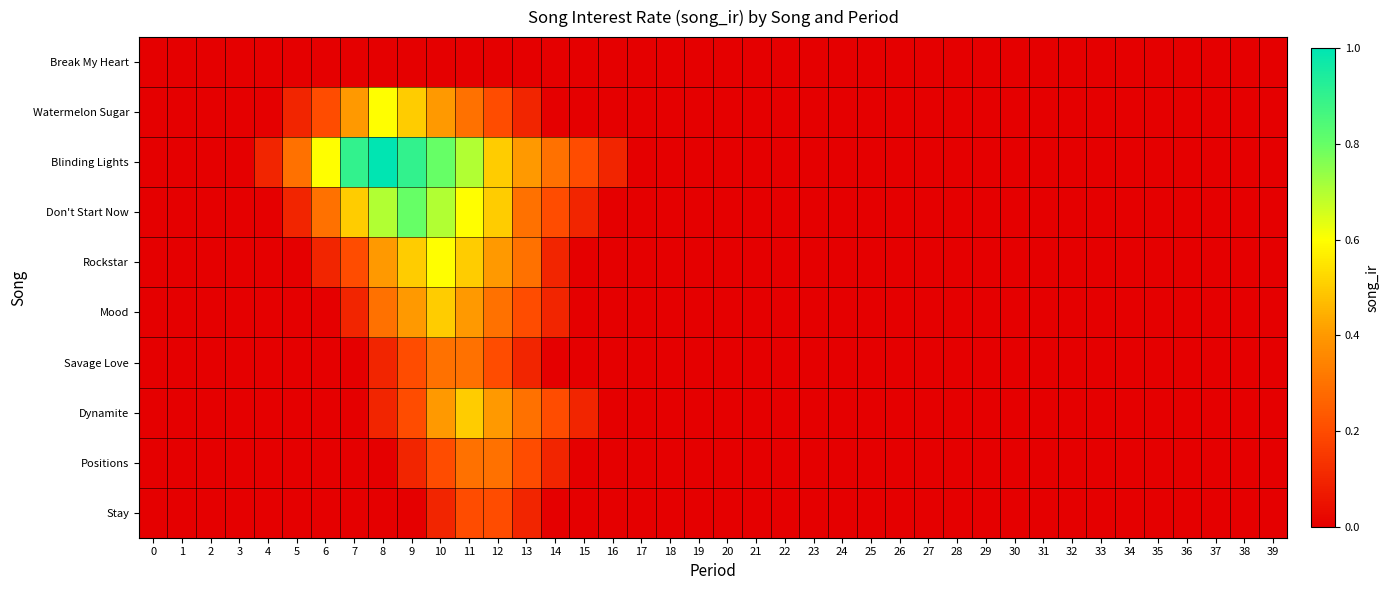

Reading left to right, what are all the values shown in this chart?

Break My Heart: 0=0.0	1=0.0	2=0.0	3=0.0	4=0.0	5=0.0	6=0.0	7=0.0	8=0.0	9=0.0	10=0.0	11=0.0	12=0.0	13=0.0	14=0.0	15=0.0	16=0.0	17=0.0	18=0.0	19=0.0	20=0.0	21=0.0	22=0.0	23=0.0	24=0.0	25=0.0	26=0.0	27=0.0	28=0.0	29=0.0	30=0.0	31=0.0	32=0.0	33=0.0	34=0.0	35=0.0	36=0.0	37=0.0	38=0.0	39=0.0
Watermelon Sugar: 0=0.0	1=0.0	2=0.0	3=0.0	4=0.0	5=0.1	6=0.2	7=0.4	8=0.6	9=0.5	10=0.4	11=0.3	12=0.2	13=0.1	14=0.0	15=0.0	16=0.0	17=0.0	18=0.0	19=0.0	20=0.0	21=0.0	22=0.0	23=0.0	24=0.0	25=0.0	26=0.0	27=0.0	28=0.0	29=0.0	30=0.0	31=0.0	32=0.0	33=0.0	34=0.0	35=0.0	36=0.0	37=0.0	38=0.0	39=0.0
Blinding Lights: 0=0.0	1=0.0	2=0.0	3=0.0	4=0.1	5=0.3	6=0.6	7=0.9	8=1.0	9=0.9	10=0.8	11=0.7	12=0.5	13=0.4	14=0.3	15=0.2	16=0.1	17=0.0	18=0.0	19=0.0	20=0.0	21=0.0	22=0.0	23=0.0	24=0.0	25=0.0	26=0.0	27=0.0	28=0.0	29=0.0	30=0.0	31=0.0	32=0.0	33=0.0	34=0.0	35=0.0	36=0.0	37=0.0	38=0.0	39=0.0
Don't Start Now: 0=0.0	1=0.0	2=0.0	3=0.0	4=0.0	5=0.1	6=0.3	7=0.5	8=0.7	9=0.8	10=0.7	11=0.6	12=0.5	13=0.3	14=0.2	15=0.1	16=0.0	17=0.0	18=0.0	19=0.0	20=0.0	21=0.0	22=0.0	23=0.0	24=0.0	25=0.0	26=0.0	27=0.0	28=0.0	29=0.0	30=0.0	31=0.0	32=0.0	33=0.0	34=0.0	35=0.0	36=0.0	37=0.0	38=0.0	39=0.0
Rockstar: 0=0.0	1=0.0	2=0.0	3=0.0	4=0.0	5=0.0	6=0.1	7=0.2	8=0.4	9=0.5	10=0.6	11=0.5	12=0.4	13=0.3	14=0.1	15=0.0	16=0.0	17=0.0	18=0.0	19=0.0	20=0.0	21=0.0	22=0.0	23=0.0	24=0.0	25=0.0	26=0.0	27=0.0	28=0.0	29=0.0	30=0.0	31=0.0	32=0.0	33=0.0	34=0.0	35=0.0	36=0.0	37=0.0	38=0.0	39=0.0
Mood: 0=0.0	1=0.0	2=0.0	3=0.0	4=0.0	5=0.0	6=0.0	7=0.1	8=0.3	9=0.4	10=0.5	11=0.4	12=0.3	13=0.2	14=0.1	15=0.0	16=0.0	17=0.0	18=0.0	19=0.0	20=0.0	21=0.0	22=0.0	23=0.0	24=0.0	25=0.0	26=0.0	27=0.0	28=0.0	29=0.0	30=0.0	31=0.0	32=0.0	33=0.0	34=0.0	35=0.0	36=0.0	37=0.0	38=0.0	39=0.0
Savage Love: 0=0.0	1=0.0	2=0.0	3=0.0	4=0.0	5=0.0	6=0.0	7=0.0	8=0.1	9=0.2	10=0.3	11=0.3	12=0.2	13=0.1	14=0.0	15=0.0	16=0.0	17=0.0	18=0.0	19=0.0	20=0.0	21=0.0	22=0.0	23=0.0	24=0.0	25=0.0	26=0.0	27=0.0	28=0.0	29=0.0	30=0.0	31=0.0	32=0.0	33=0.0	34=0.0	35=0.0	36=0.0	37=0.0	38=0.0	39=0.0
Dynamite: 0=0.0	1=0.0	2=0.0	3=0.0	4=0.0	5=0.0	6=0.0	7=0.0	8=0.1	9=0.2	10=0.4	11=0.5	12=0.4	13=0.3	14=0.2	15=0.1	16=0.0	17=0.0	18=0.0	19=0.0	20=0.0	21=0.0	22=0.0	23=0.0	24=0.0	25=0.0	26=0.0	27=0.0	28=0.0	29=0.0	30=0.0	31=0.0	32=0.0	33=0.0	34=0.0	35=0.0	36=0.0	37=0.0	38=0.0	39=0.0
Positions: 0=0.0	1=0.0	2=0.0	3=0.0	4=0.0	5=0.0	6=0.0	7=0.0	8=0.0	9=0.1	10=0.2	11=0.3	12=0.3	13=0.2	14=0.1	15=0.0	16=0.0	17=0.0	18=0.0	19=0.0	20=0.0	21=0.0	22=0.0	23=0.0	24=0.0	25=0.0	26=0.0	27=0.0	28=0.0	29=0.0	30=0.0	31=0.0	32=0.0	33=0.0	34=0.0	35=0.0	36=0.0	37=0.0	38=0.0	39=0.0
Stay: 0=0.0	1=0.0	2=0.0	3=0.0	4=0.0	5=0.0	6=0.0	7=0.0	8=0.0	9=0.0	10=0.1	11=0.2	12=0.2	13=0.1	14=0.0	15=0.0	16=0.0	17=0.0	18=0.0	19=0.0	20=0.0	21=0.0	22=0.0	23=0.0	24=0.0	25=0.0	26=0.0	27=0.0	28=0.0	29=0.0	30=0.0	31=0.0	32=0.0	33=0.0	34=0.0	35=0.0	36=0.0	37=0.0	38=0.0	39=0.0